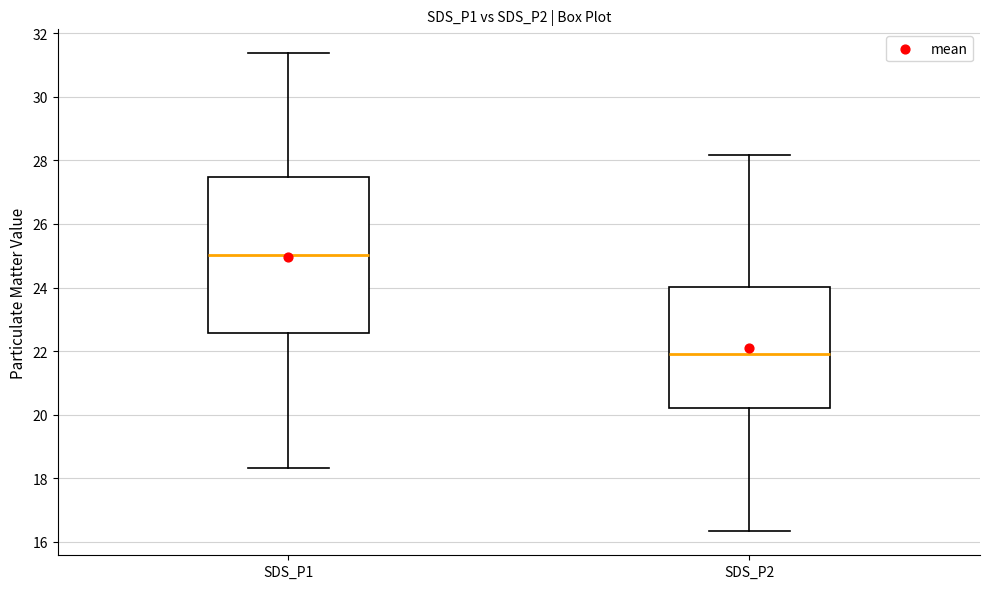

Reading left to right, read every box against the y-axis: the position of its median line, the range the box covers, and the ends of its whiskers. The values are not printed on the chart, so give them approximately, as read against the axis.

SDS_P1: median 25.0, box 22.6 to 27.4, whiskers 18.4 to 31.4
SDS_P2: median 21.8, box 20.2 to 24.0, whiskers 16.4 to 28.2